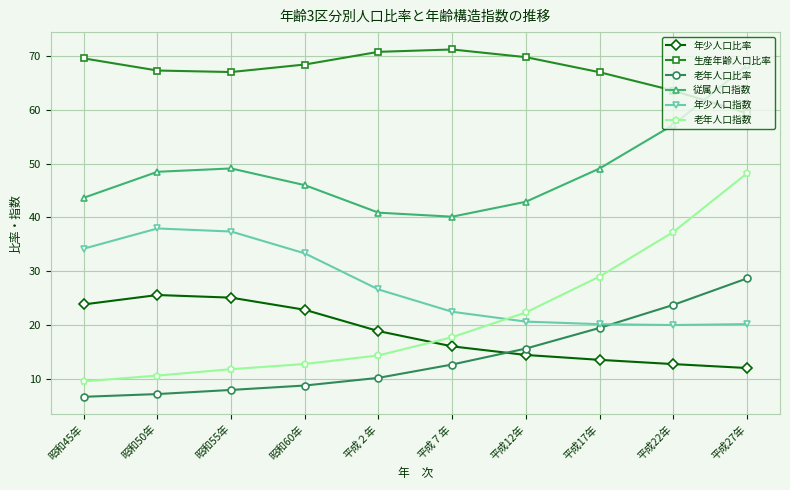

What is the sum of the 老年人口指数 values at 平成12年 and 平成７年?

40.0